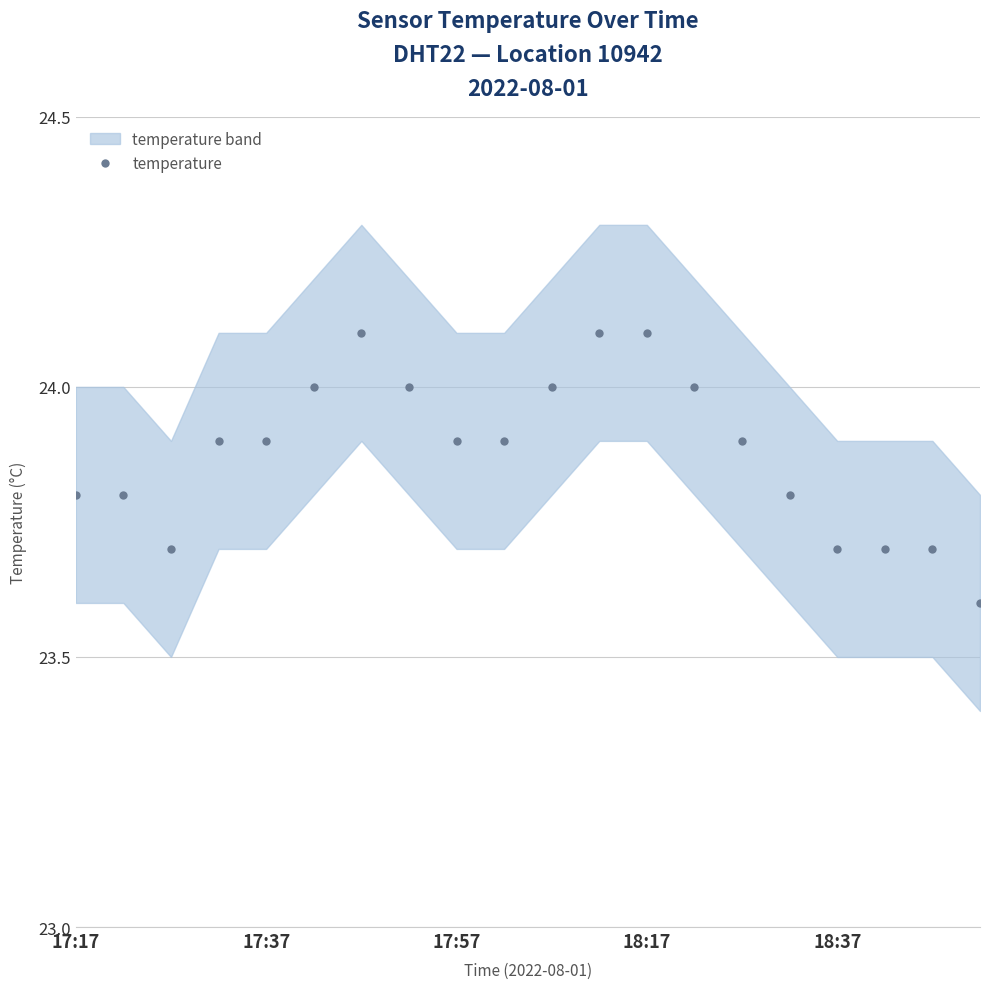

Is it true that the value at 17 is 37.2?

False